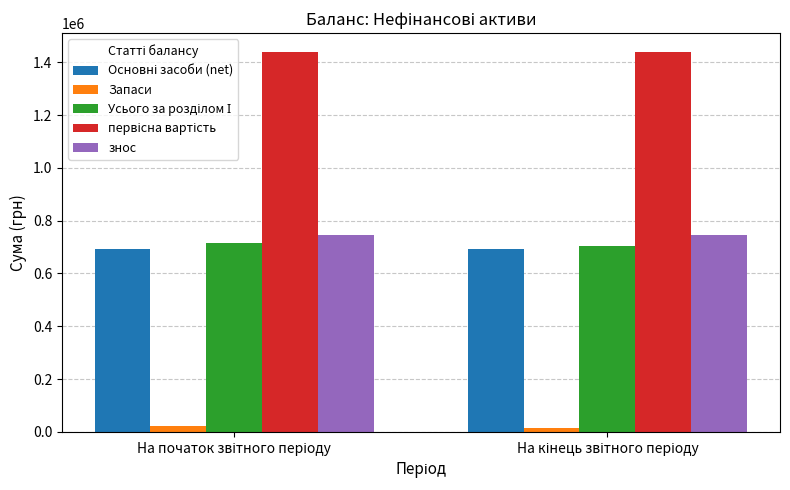

What is the sum of all знос values?

1491222